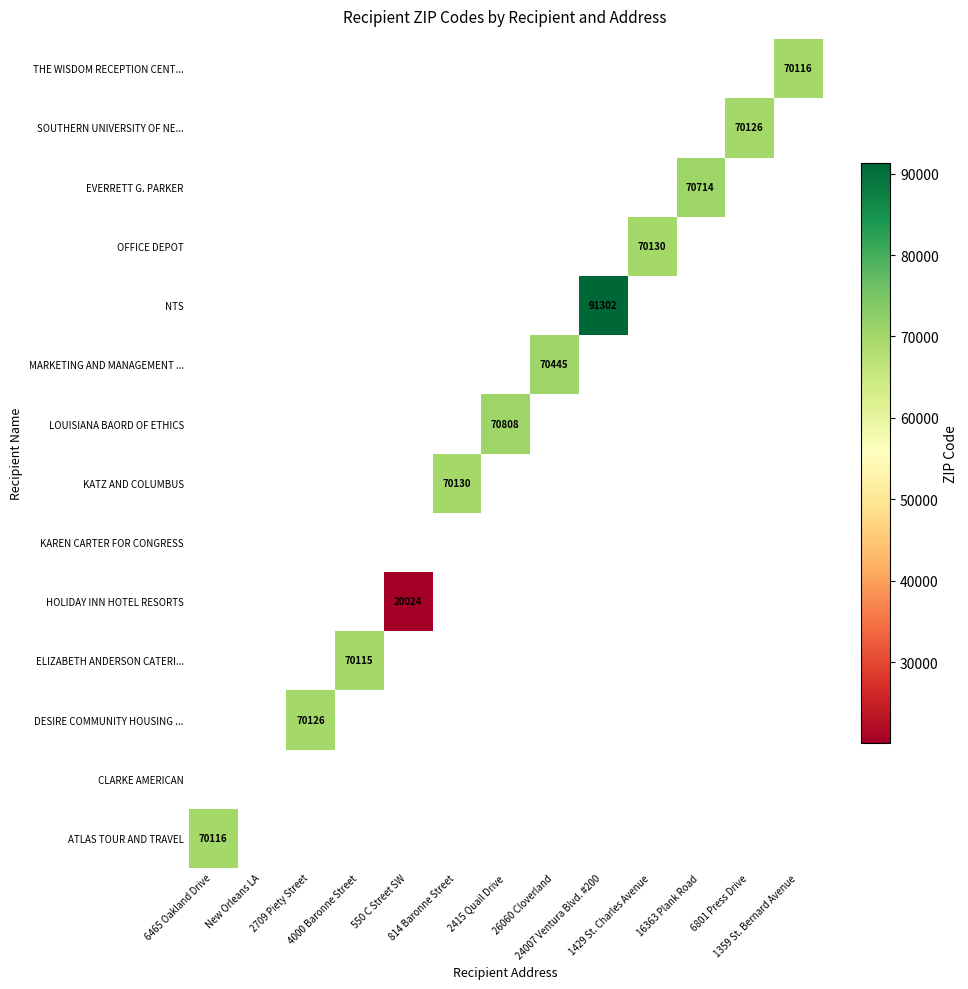

How many distinct data groups are displayed?

14